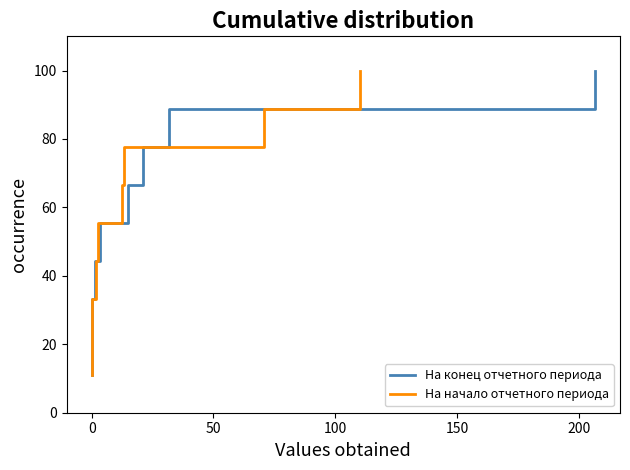

Count the number of data series in this chart.

2